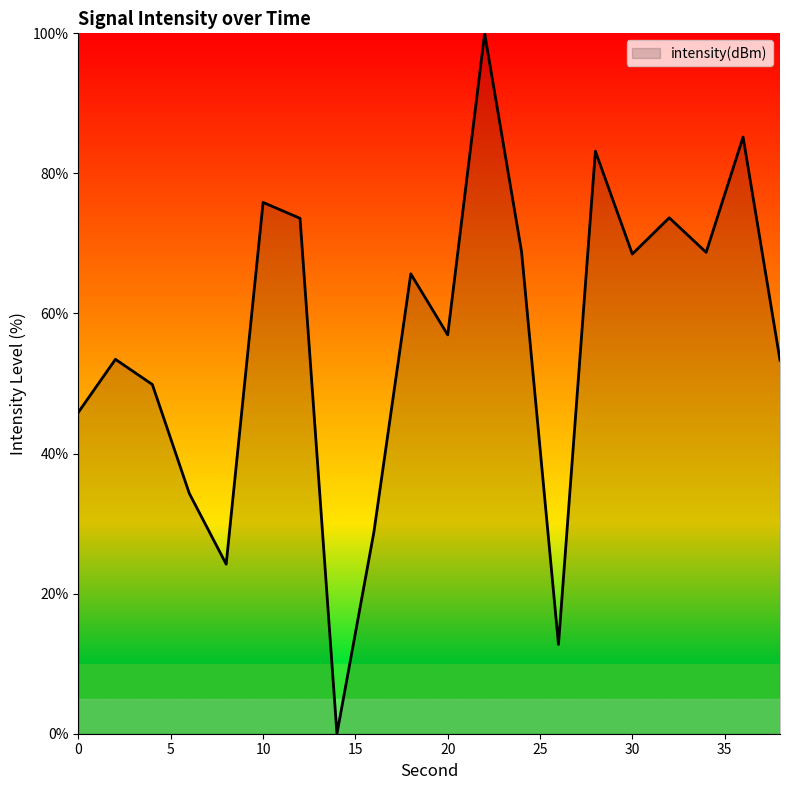

True or false: the data has more than 0 interior local peaks.

True